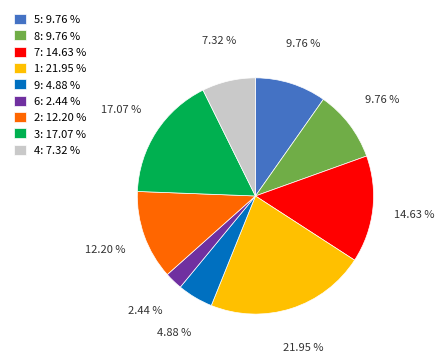

Which slice is the largest?

1